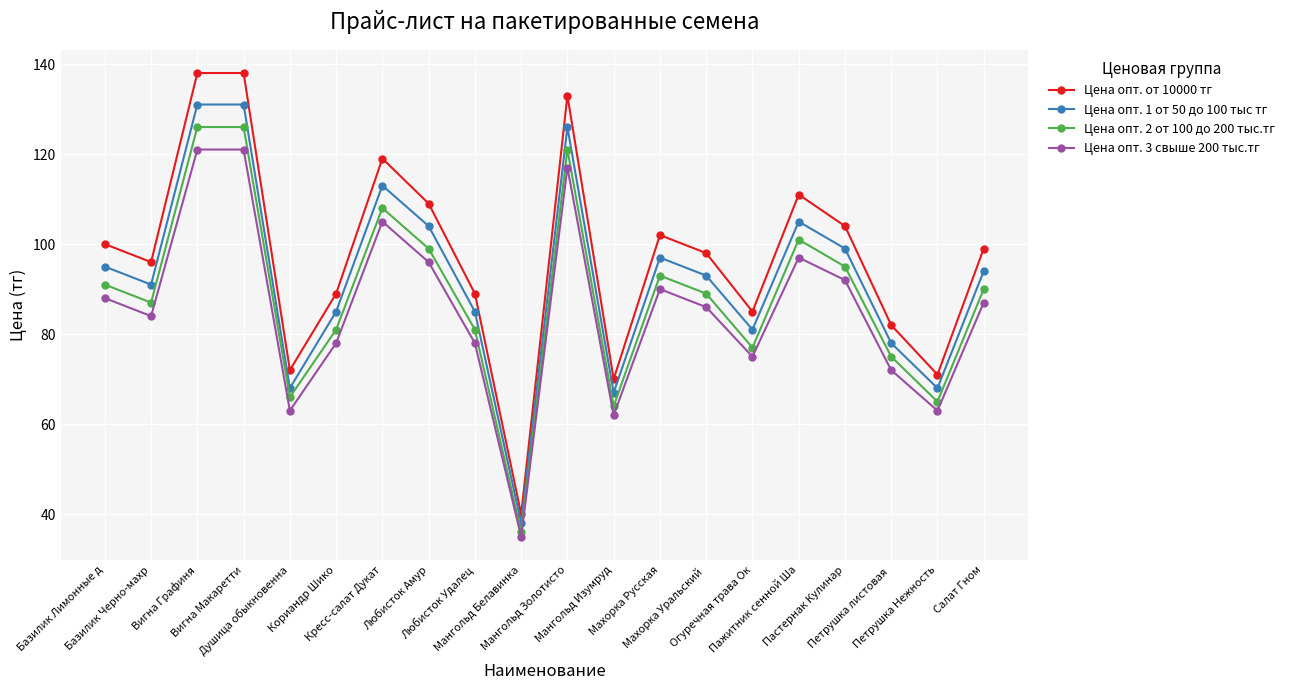

True or false: Цена опт. 3 свыше 200 тыс.тг has more than 2 interior local peaks.

True